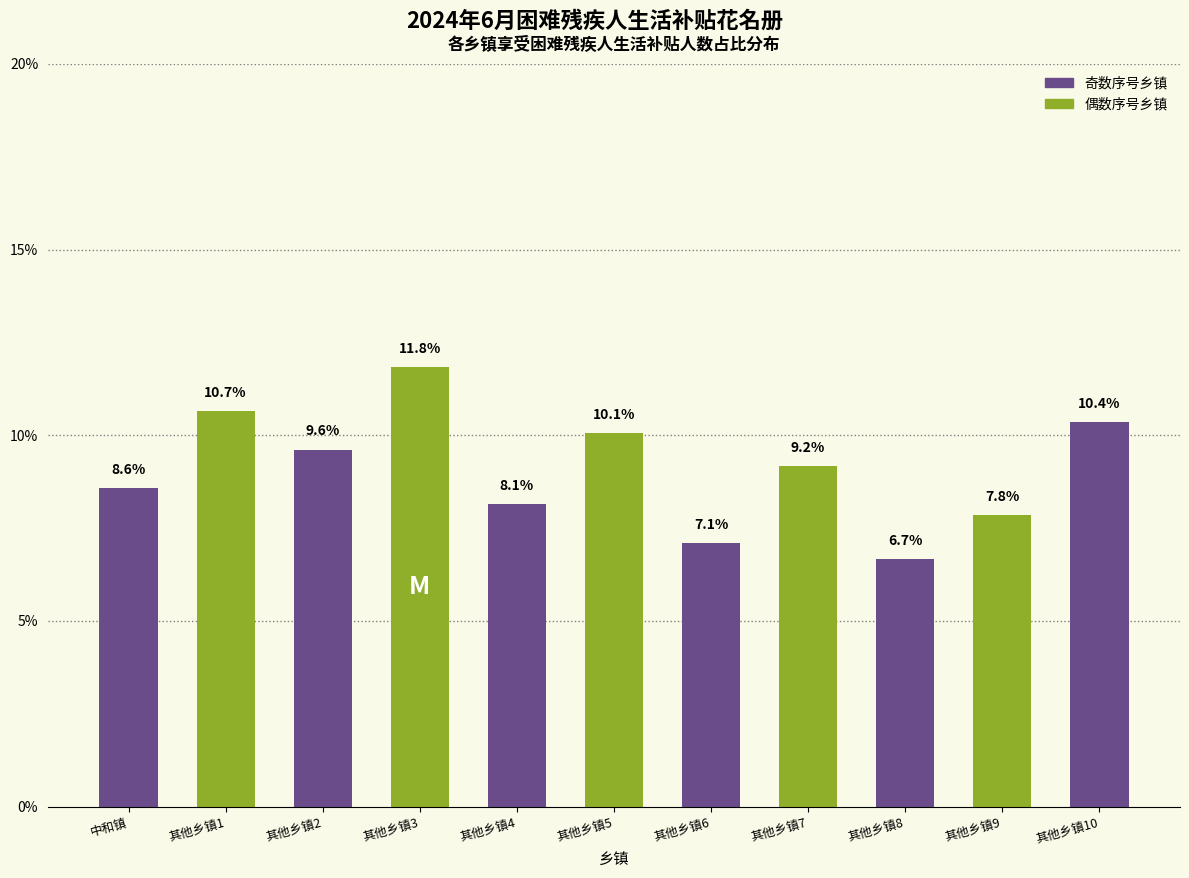

Reading right to left, list all the values displayed in this chart.

其他乡镇10=10.4	其他乡镇9=7.8	其他乡镇8=6.7	其他乡镇7=9.2	其他乡镇6=7.1	其他乡镇5=10.1	其他乡镇4=8.1	其他乡镇3=11.8	其他乡镇2=9.6	其他乡镇1=10.7	中和镇=8.6